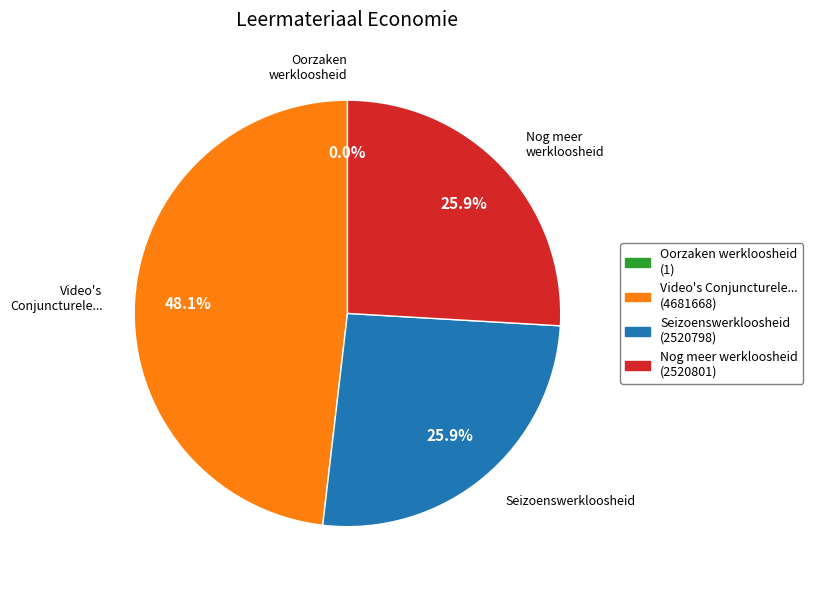

The Nog meer werkloosheid slice represents 26% of the pie. True or false?

True